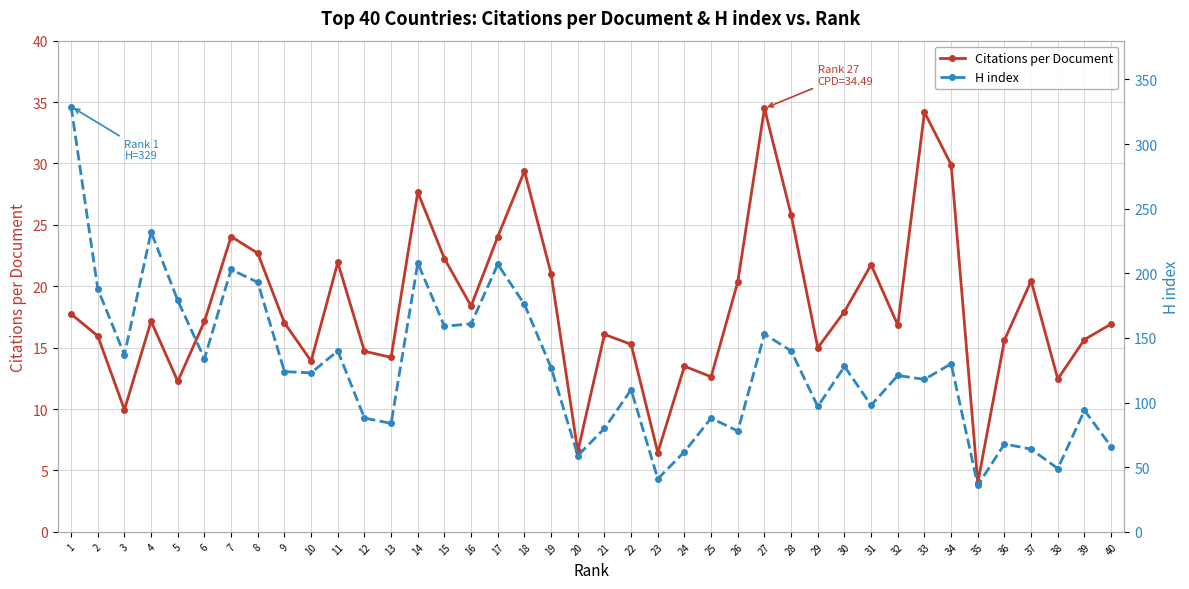

List the labels in order of H index value, largest first.

1, 4, 14, 17, 7, 8, 2, 5, 18, 16, 15, 27, 11, 28, 3, 6, 34, 30, 19, 9, 10, 32, 33, 22, 31, 29, 39, 12, 25, 13, 21, 26, 36, 40, 37, 24, 20, 38, 23, 35